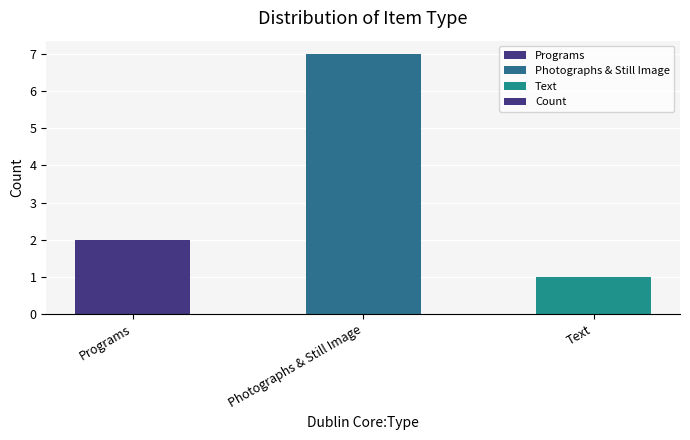

At which category does the chart reach its minimum across all series?

Text